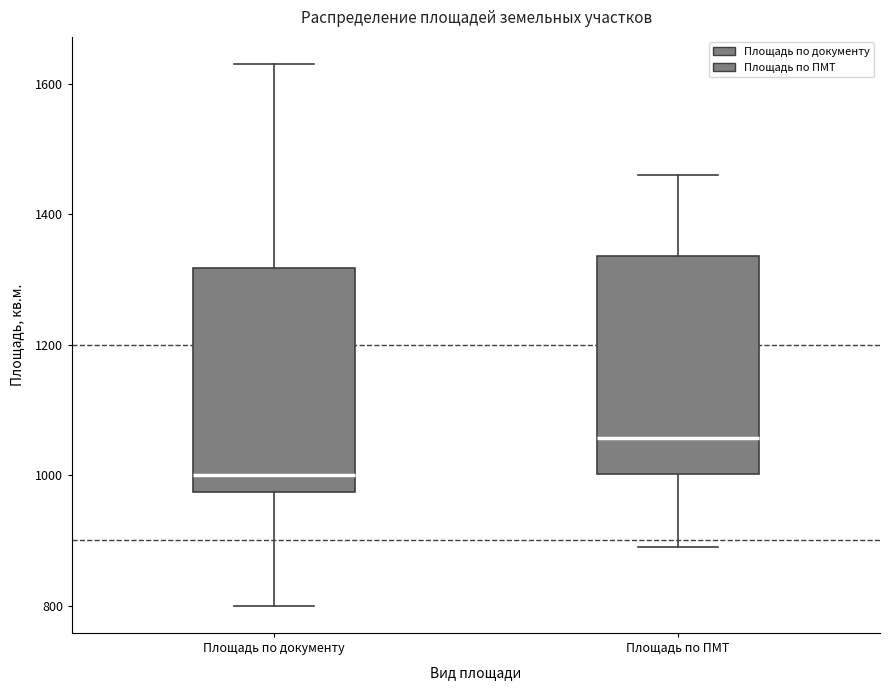

Reading left to right, transcribe this box plot: for each box, give where its median line is, the range the box spans, and where its two whiskers end, as read against the y-axis. The values are not printed on the chart, so give them approximately, as read against the axis.

Площадь по документу: median 1000, box 980 to 1320, whiskers 800 to 1640
Площадь по ПМТ: median 1060, box 1000 to 1340, whiskers 900 to 1460